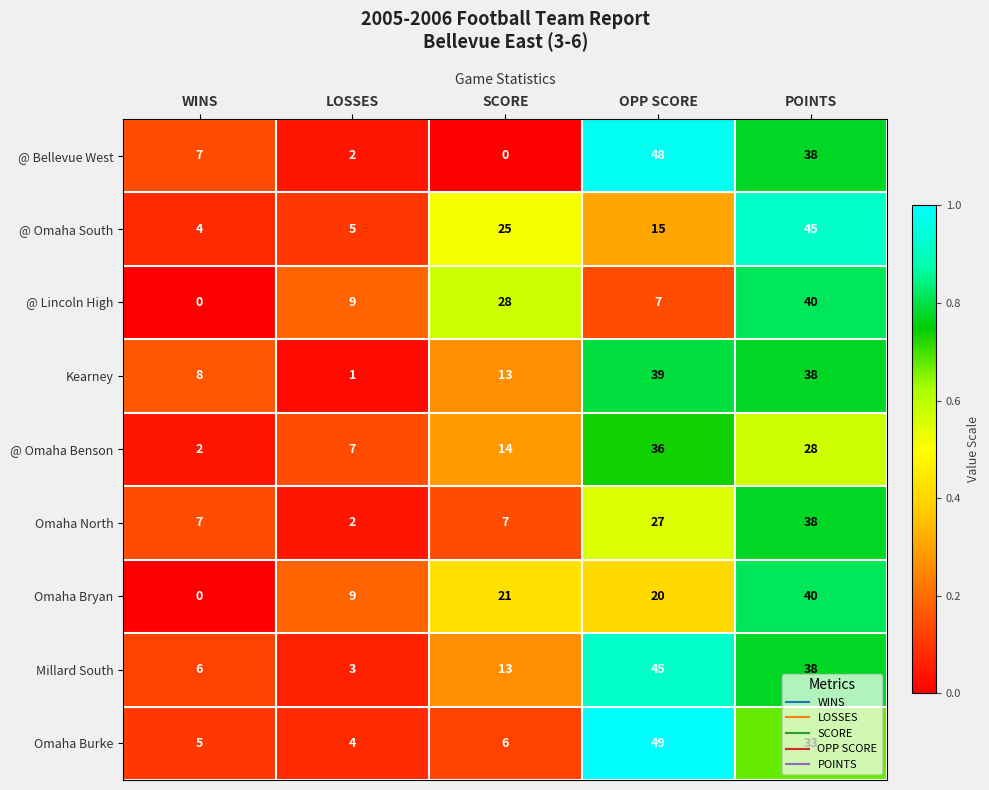

Is it true that @ Lincoln High equals 40 at POINTS?

True